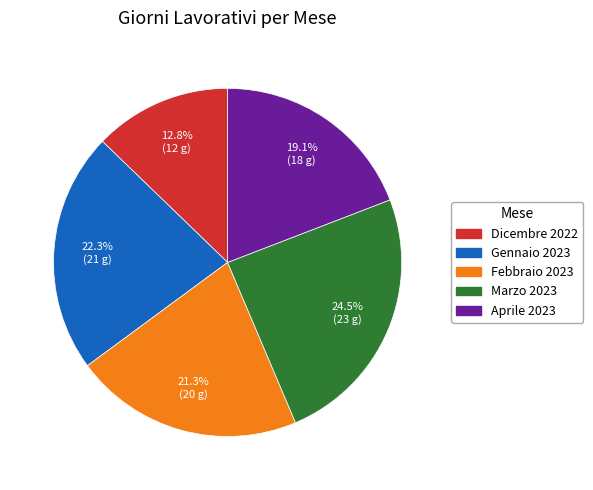

Is there any slice that represents more than half of the pie?

No